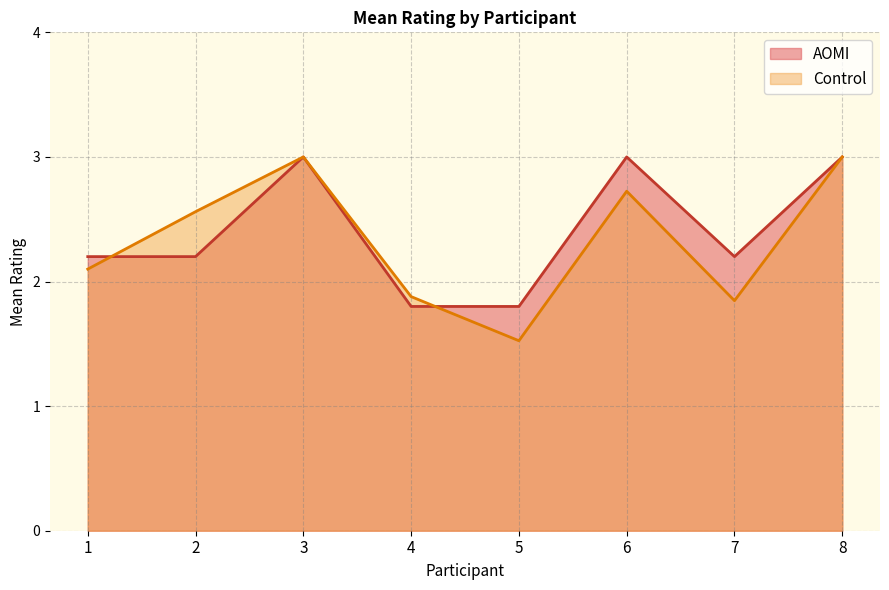

What are all the series names shown in the legend?

AOMI, Control